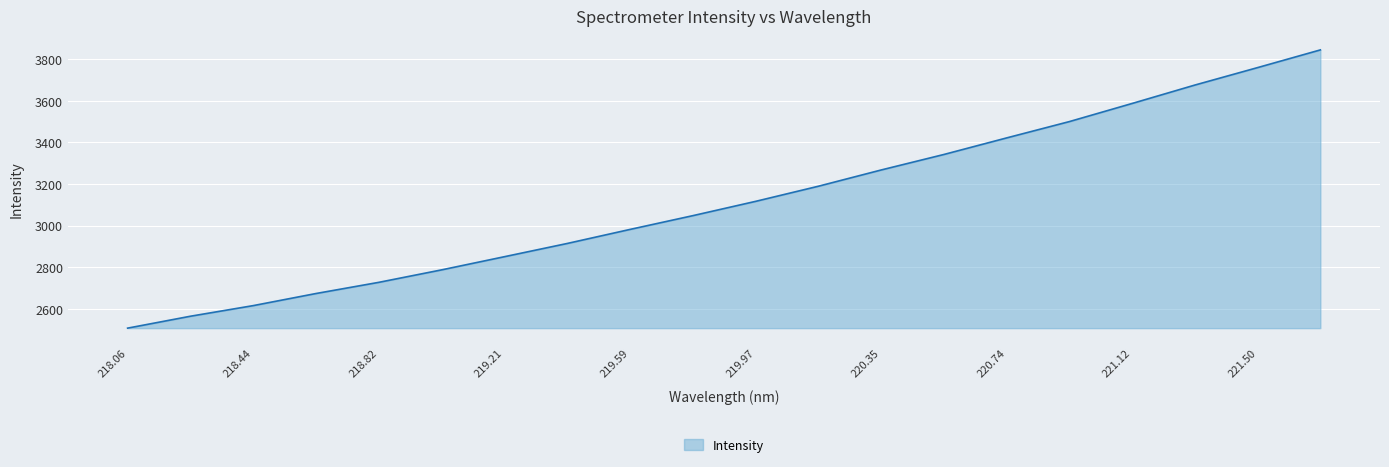

What is the greatest value displayed?

3845.6